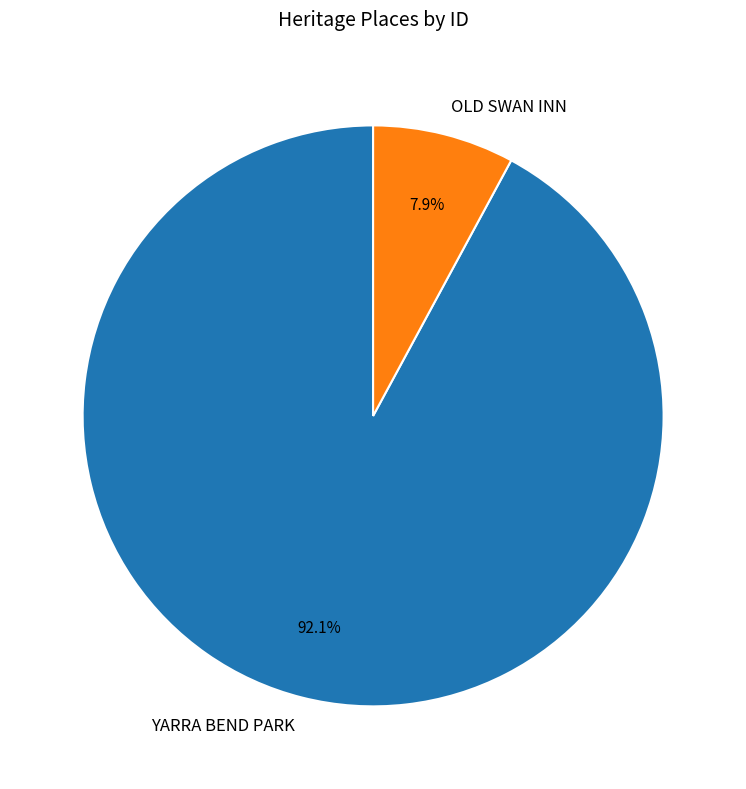

To the nearest percent, what is the difference between the YARRA BEND PARK and OLD SWAN INN slice percentages?

84%